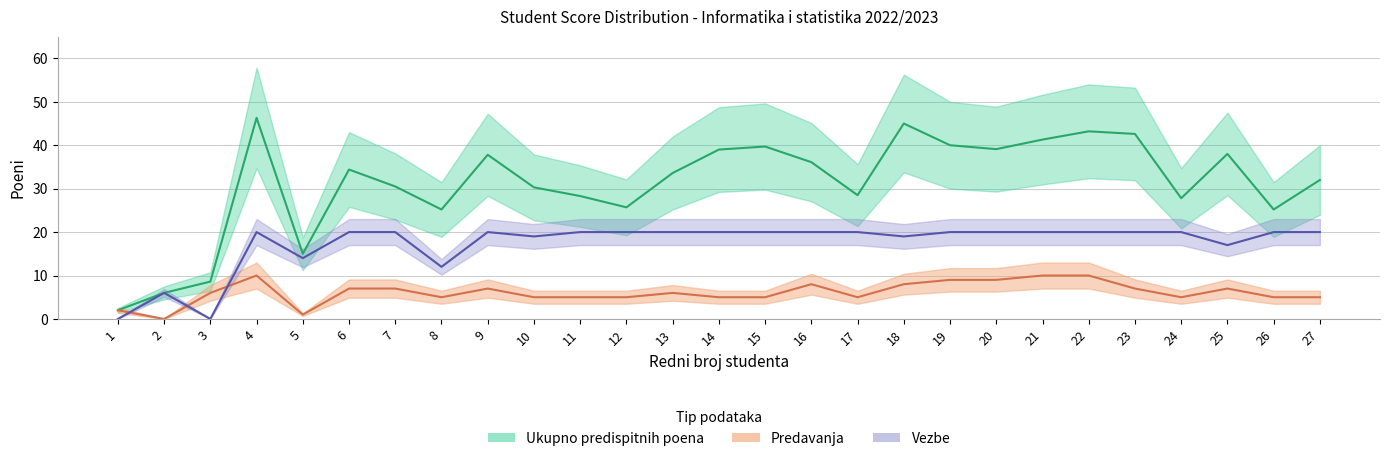

Reading left to right, transcribe all the data shown in this chart.

Predispitni poeni: 2.0	6.0	8.6	46.3	15.0	34.4	30.5	25.2	37.8	30.3	28.3	25.7	33.6	39.0	39.7	36.1	28.5	45.0	40.0	39.1	41.3	43.2	42.6	27.8	38.0	25.2	32.0
Predavanja: 2.0	0.0	6.0	10.0	1.0	7.0	7.0	5.0	7.0	5.0	5.0	5.0	6.0	5.0	5.0	8.0	5.0	8.0	9.0	9.0	10.0	10.0	7.0	5.0	7.0	5.0	5.0
Vezbe: 0.0	6.0	0.0	20.0	14.0	20.0	20.0	12.0	20.0	19.0	20.0	20.0	20.0	20.0	20.0	20.0	20.0	19.0	20.0	20.0	20.0	20.0	20.0	20.0	17.0	20.0	20.0